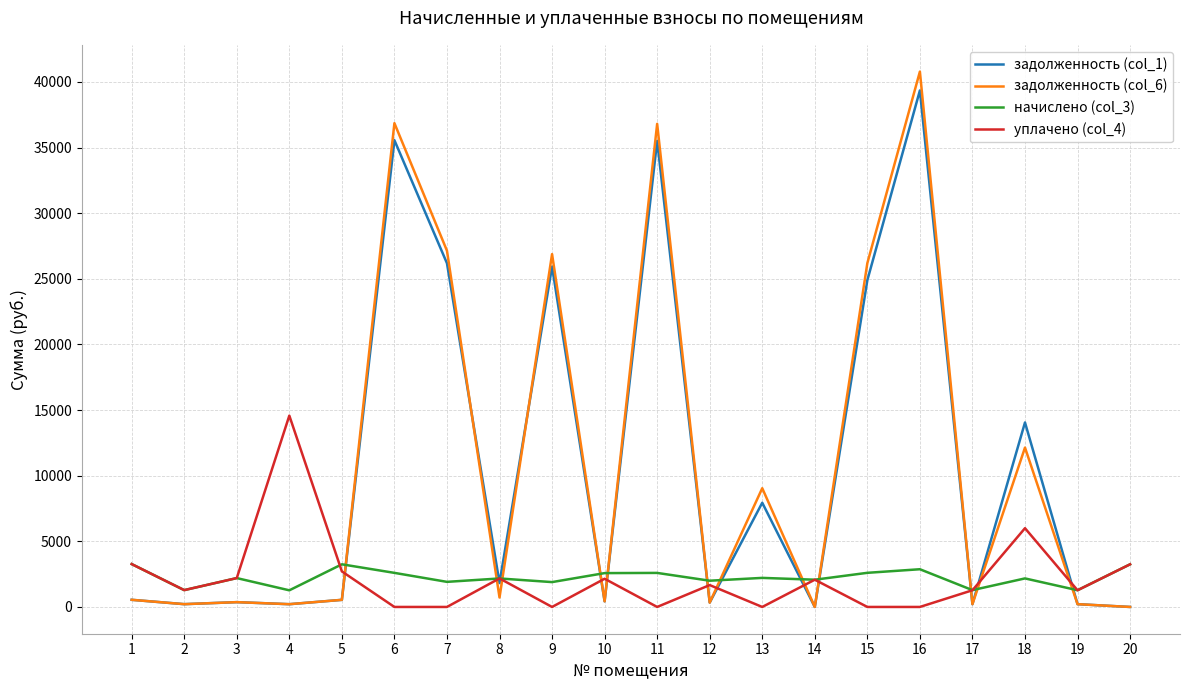

At how many categories does at least one series exceed 12358?

8